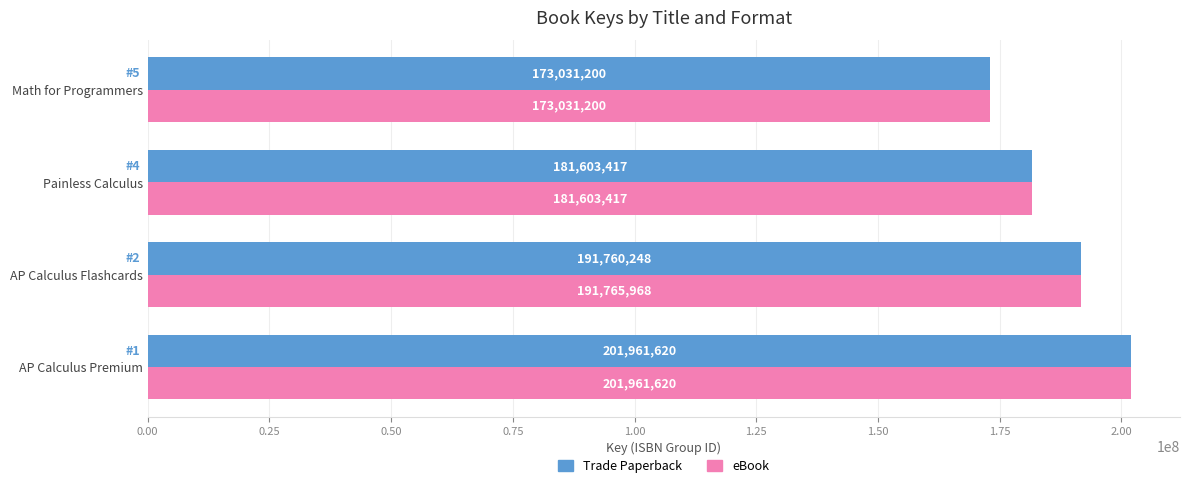

List the labels in order of Trade Paperback value, largest first.

AP Calculus Premium, AP Calculus Flashcards, Painless Calculus, Math for Programmers